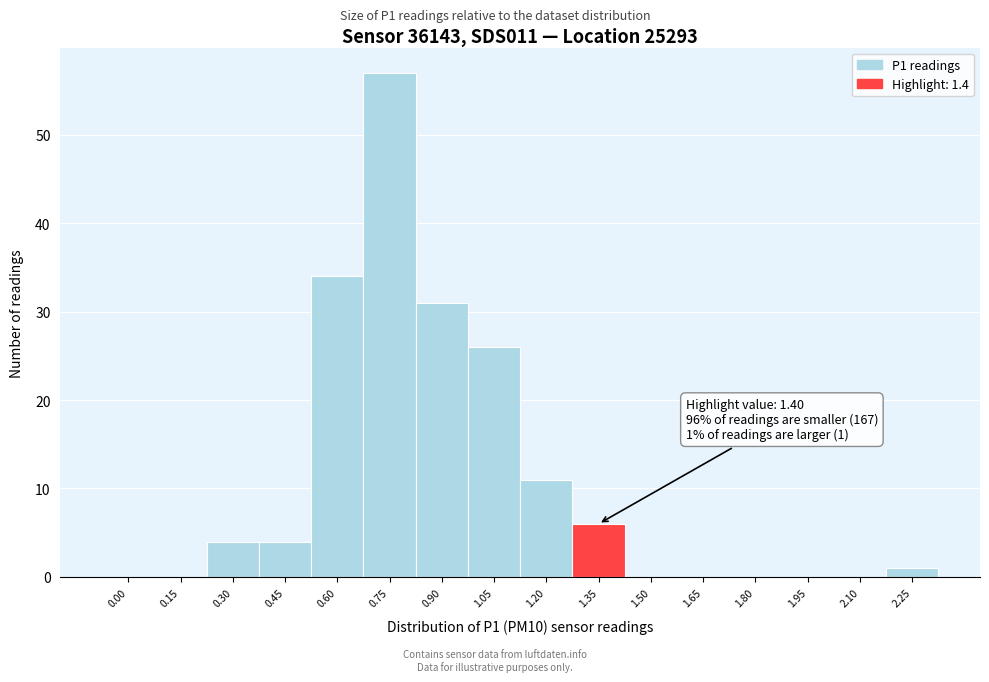

Reading right to left, transcribe all the data shown in this chart.

2.25=1	2.10=0	1.95=0	1.80=0	1.65=0	1.50=0	1.35=6	1.20=11	1.05=26	0.90=31	0.75=57	0.60=34	0.45=4	0.30=4	0.15=0	0.00=0